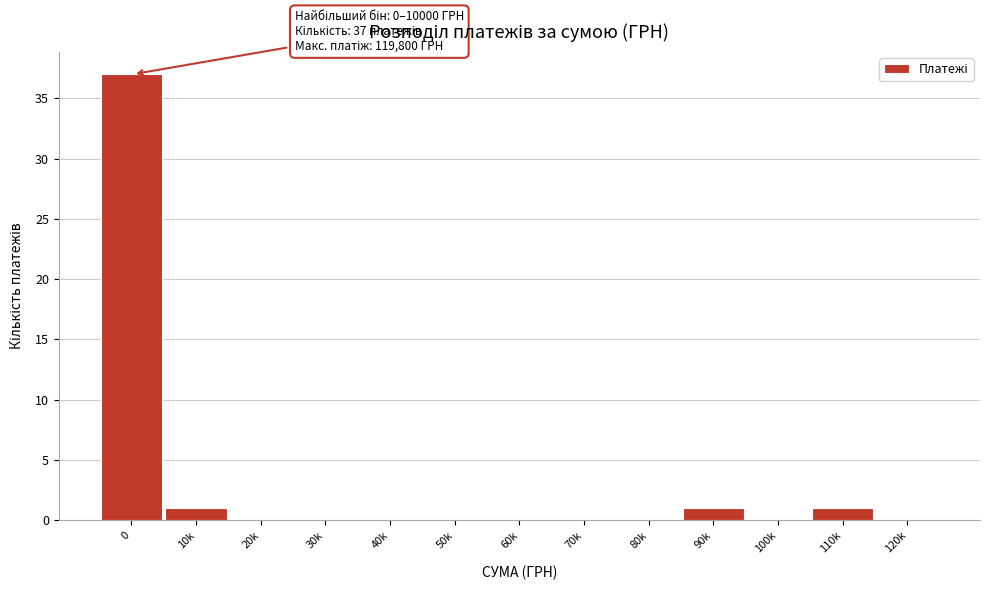

Reading right to left, extract all data points from this chart.

120k=0	110k=1	100k=0	90k=1	80k=0	70k=0	60k=0	50k=0	40k=0	30k=0	20k=0	10k=1	0=37